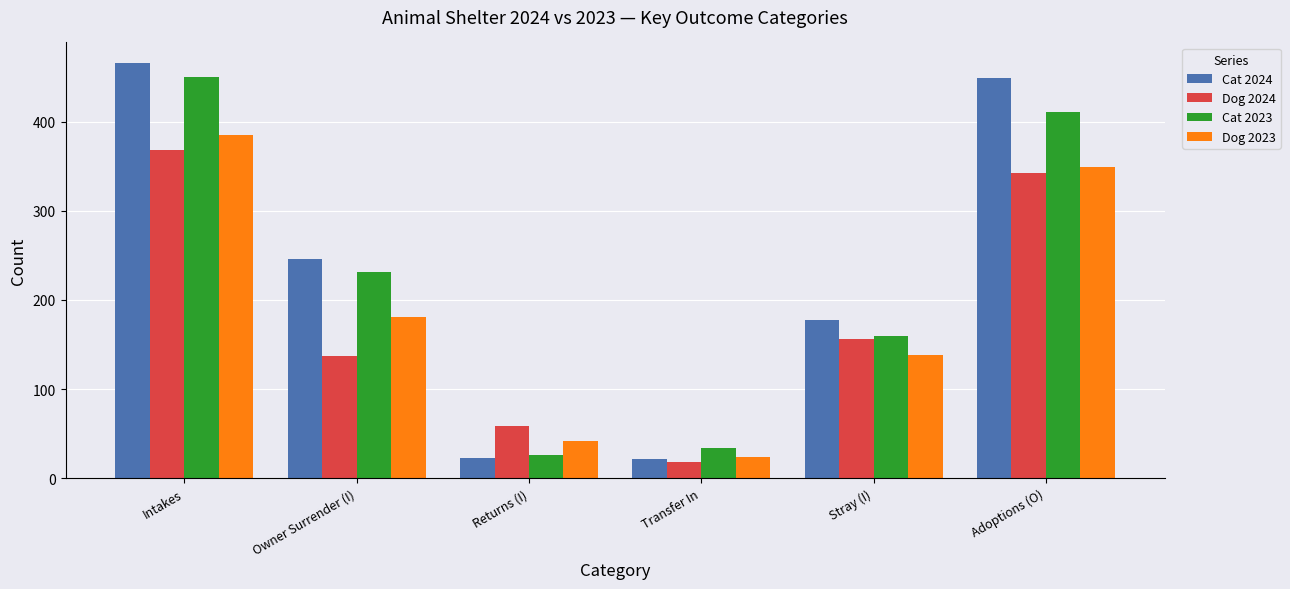

What is the maximum value for Cat 2023?

451